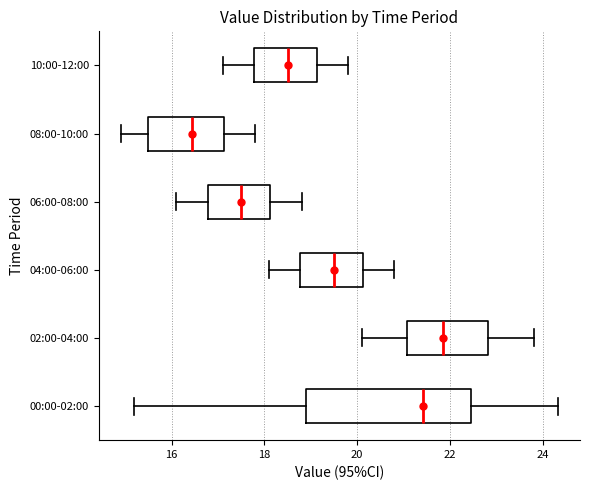

Which box's median line is the furthest to the left?

08:00-10:00